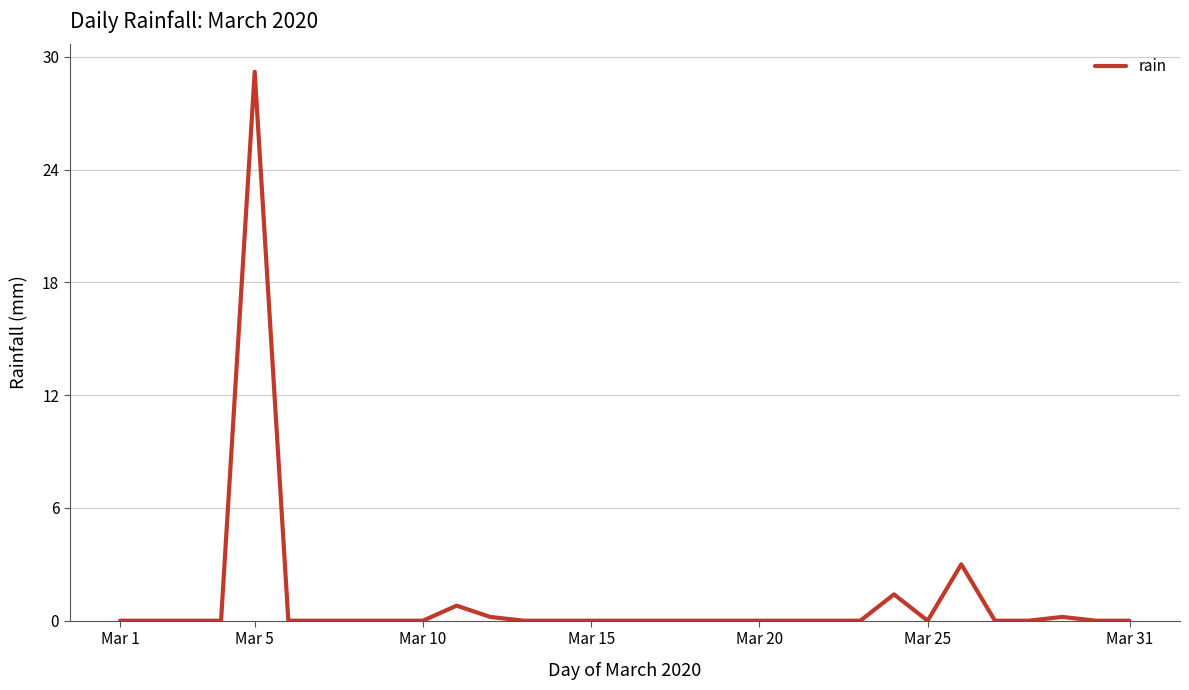

What is the maximum value shown in the chart?

29.2